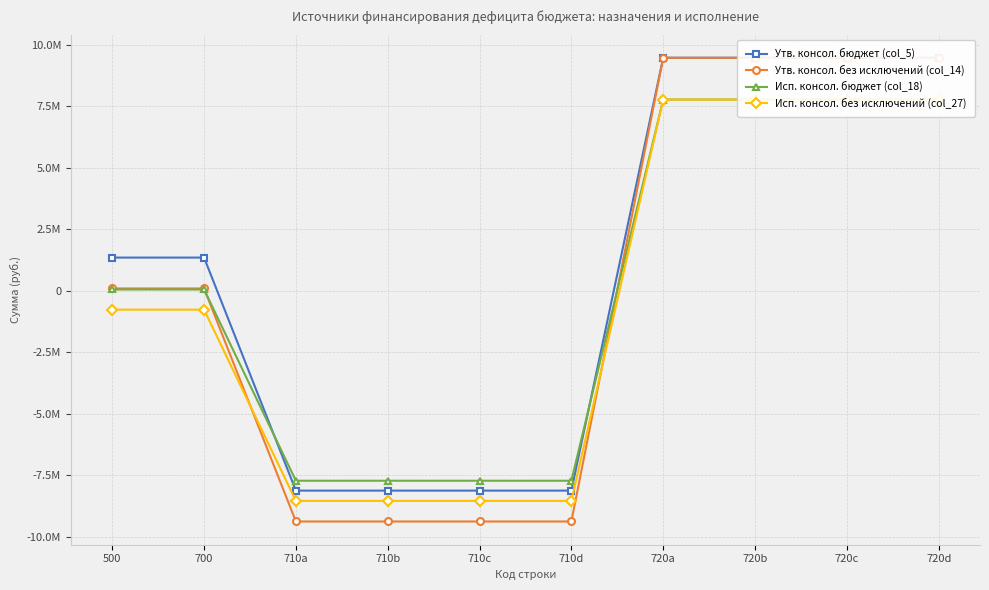

Reading left to right, what are all the values shown in this chart?

Утв. консол. бюджет (col_5): 500=1350700.0	700=1350700.0	710a=-8120800.0	710b=-8120800.0	710c=-8120800.0	710d=-8120800.0	720a=9471500.0	720b=9471500.0	720c=9471500.0	720d=9471500.0
Утв. консол. без исключений (col_14): 500=95700.0	700=95700.0	710a=-9375800.0	710b=-9375800.0	710c=-9375800.0	710d=-9375800.0	720a=9471500.0	720b=9471500.0	720c=9471500.0	720d=9471500.0
Исп. консол. бюджет (col_18): 500=53540.6	700=53540.6	710a=-7719431.6	710b=-7719431.6	710c=-7719431.6	710d=-7719431.6	720a=7772972.2	720b=7772972.2	720c=7772972.2	720d=7772972.2
Исп. консол. без исключений (col_27): 500=-765753.5	700=-765753.5	710a=-8538725.7	710b=-8538725.7	710c=-8538725.7	710d=-8538725.7	720a=7772972.2	720b=7772972.2	720c=7772972.2	720d=7772972.2